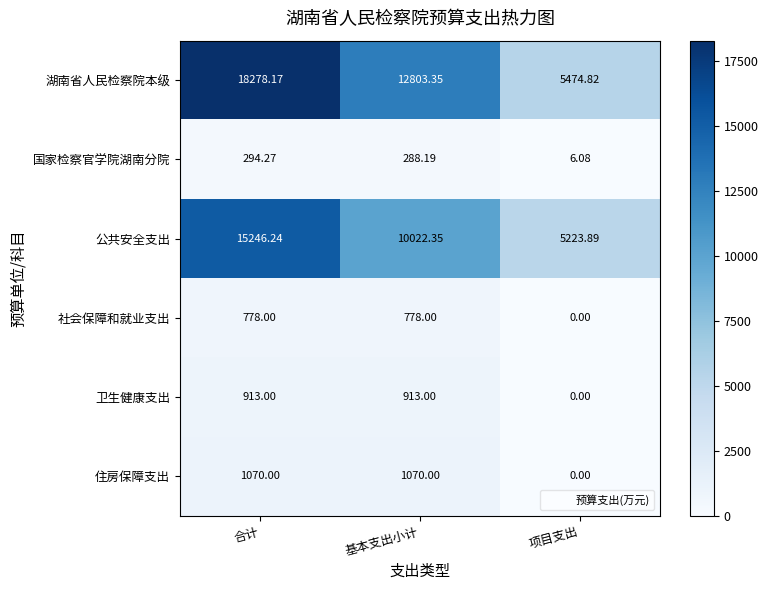

At how many categories does at least one series exceed 7743?

2